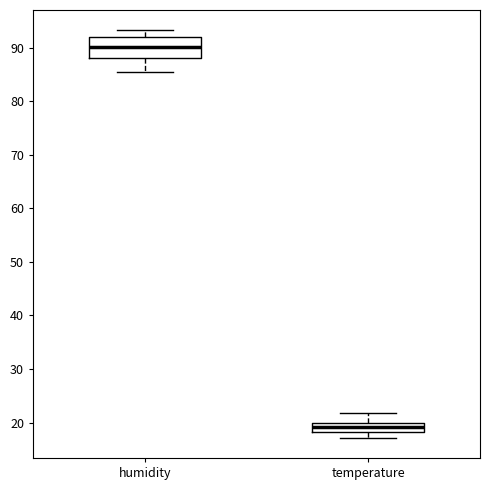

Where is the upper edge of the box for humidity on the y-axis? The values are not printed on the chart, so give them approximately, as read against the axis.

92